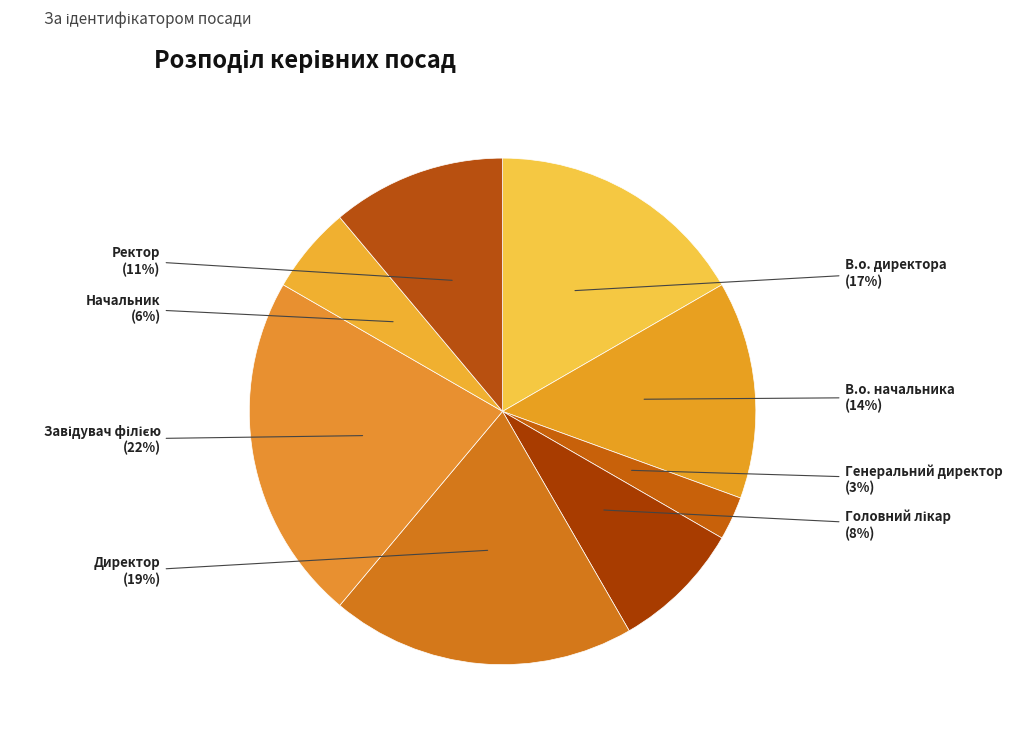

To the nearest percent, what percentage of the pie is Директор?

19%